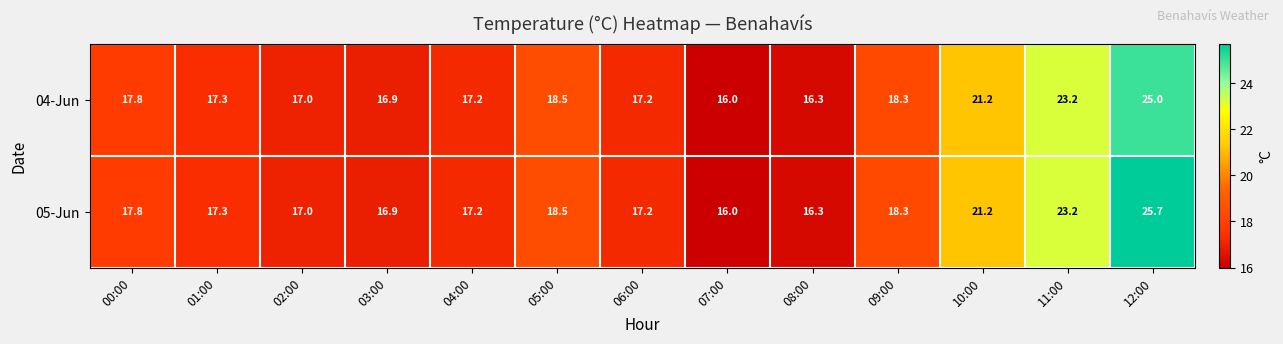

Reading left to right, what are all the values shown in this chart?

04-Jun: 00:00=17.8	01:00=17.3	02:00=17.0	03:00=16.9	04:00=17.2	05:00=18.5	06:00=17.2	07:00=16.0	08:00=16.3	09:00=18.3	10:00=21.2	11:00=23.2	12:00=25.0
05-Jun: 00:00=17.8	01:00=17.3	02:00=17.0	03:00=16.9	04:00=17.2	05:00=18.5	06:00=17.2	07:00=16.0	08:00=16.3	09:00=18.3	10:00=21.2	11:00=23.2	12:00=25.7